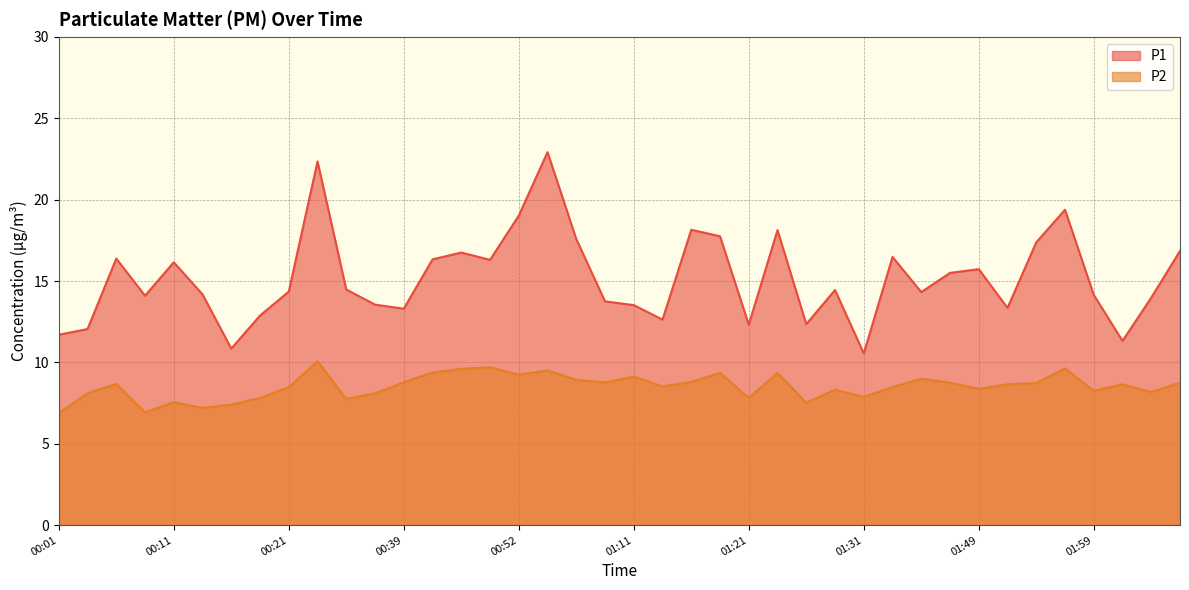

Does the chart have visible grid lines?

Yes